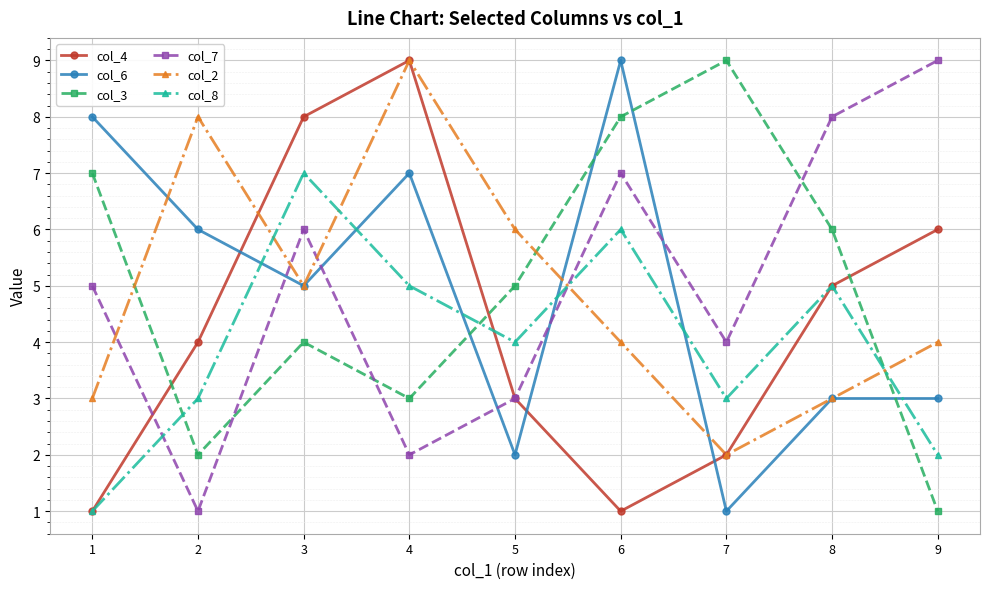

What is the difference between the maximum and second lowest values in the col_7 series?

7